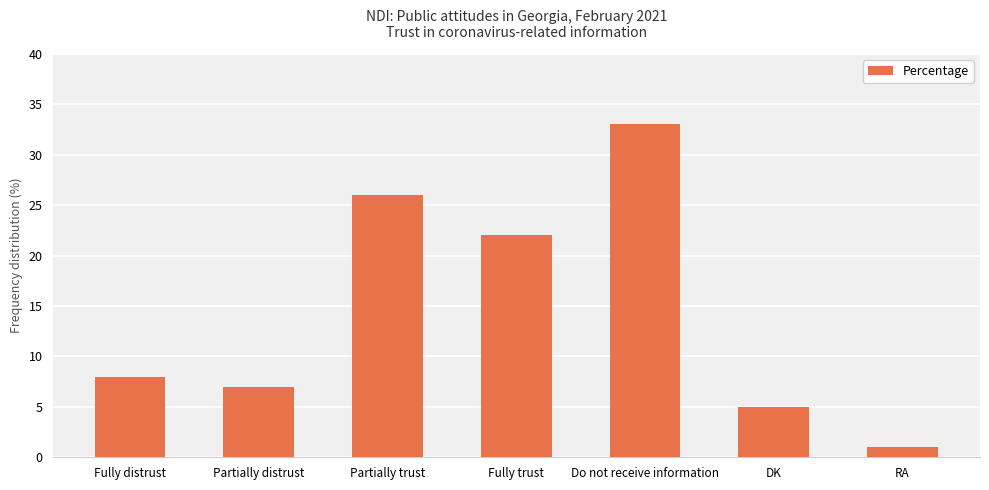

Reading left to right, transcribe all the data shown in this chart.

Fully distrust=8	Partially distrust=7	Partially trust=26	Fully trust=22	Do not receive information=33	DK=5	RA=1